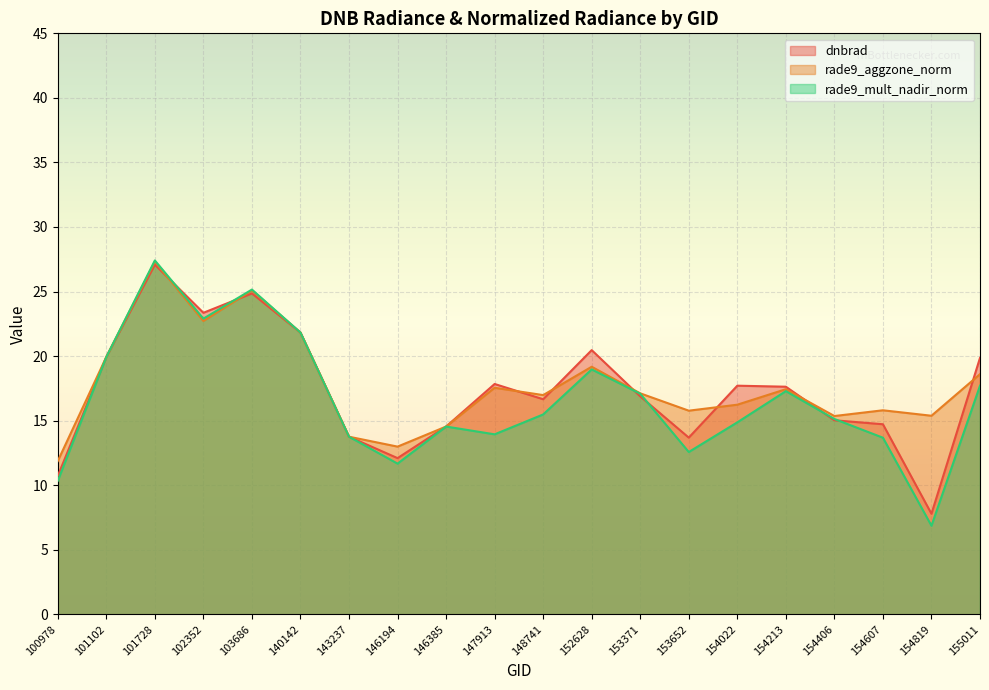

Reading left to right, list all the values displayed in this chart.

dnbrad: 10.7	19.9	27.1	23.4	24.9	21.8	13.8	12.1	14.5	17.8	16.7	20.5	16.9	13.7	17.7	17.6	15.0	14.7	7.8	19.9
rade9_aggzone_norm: 11.9	19.9	27.3	22.7	25.1	21.8	13.8	13.0	14.5	17.5	17.0	19.2	17.1	15.8	16.2	17.4	15.4	15.8	15.4	18.6
rade9_mult_nadir_norm: 10.3	19.9	27.4	22.9	25.2	21.8	13.8	11.7	14.5	13.9	15.5	19.0	17.1	12.6	14.9	17.3	15.1	13.7	6.9	17.7